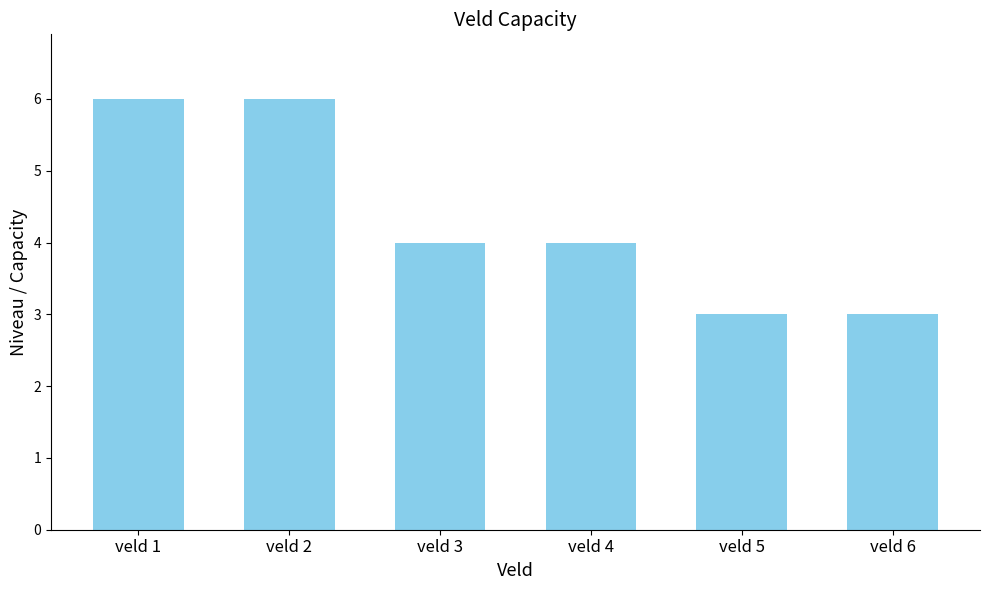

What is the change in value from veld 1 to veld 6?

-3